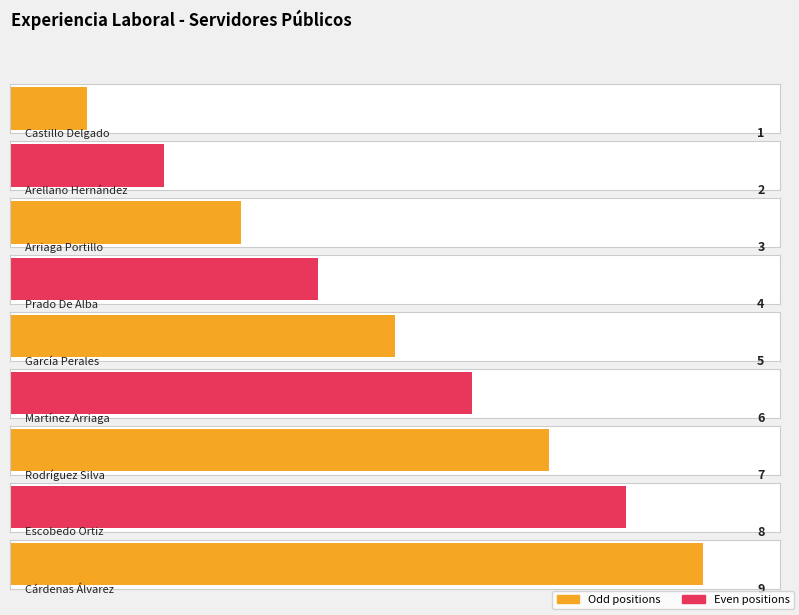

How many bars are there in total?

9